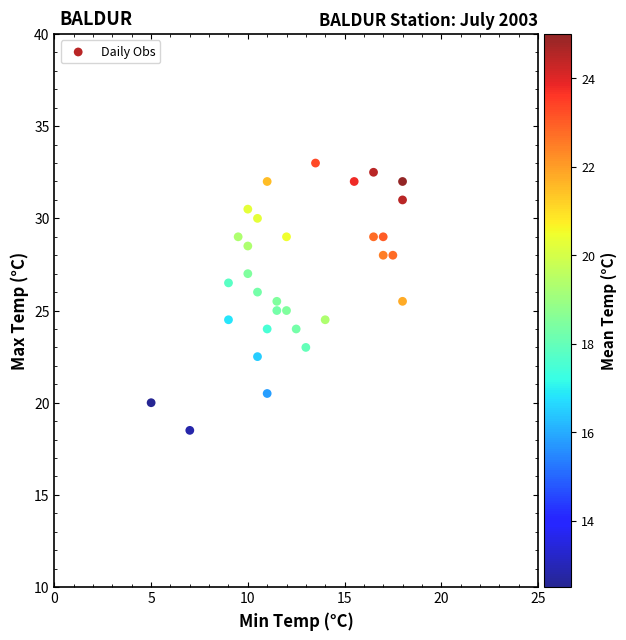

What is the range of X values (max minus min)?

13.0